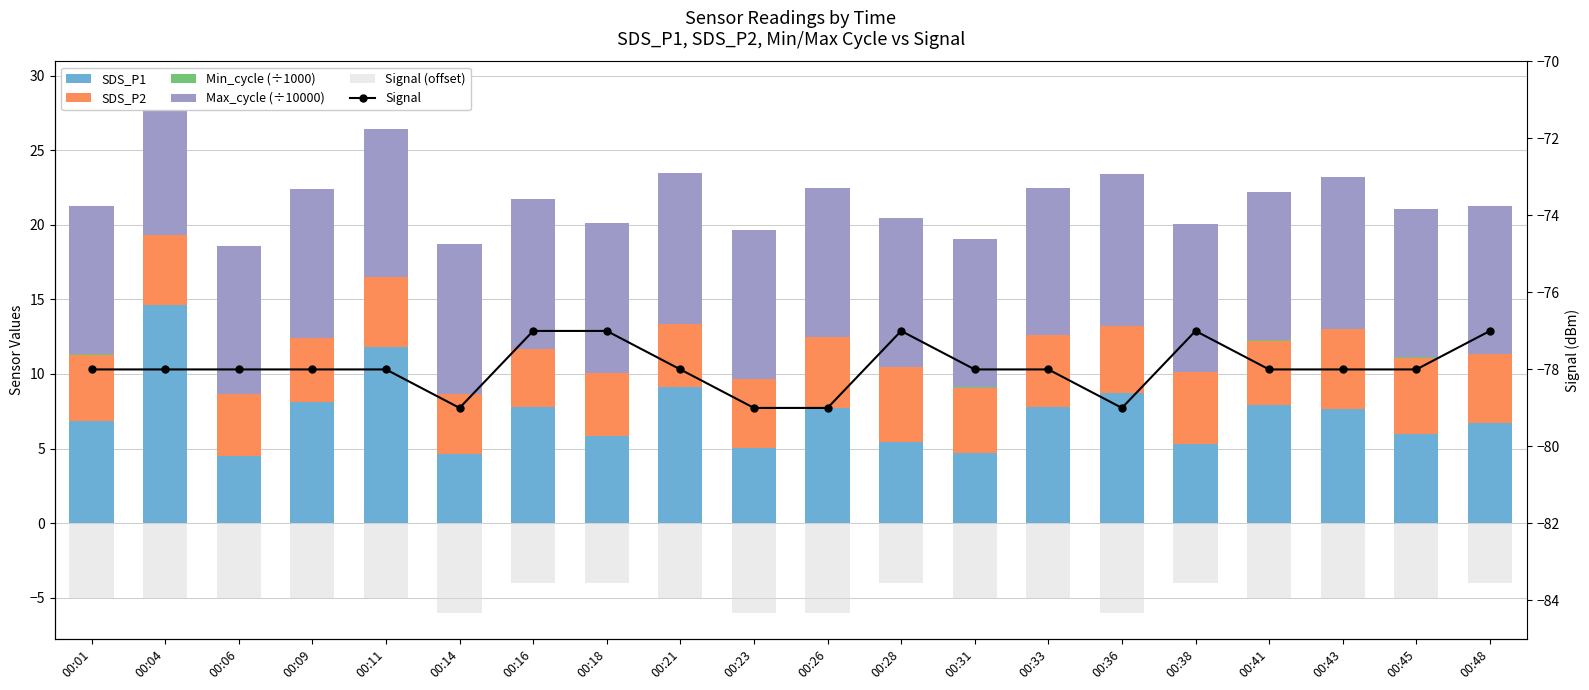

What is the sum of all Max_cycle (÷10000) values?

199.6